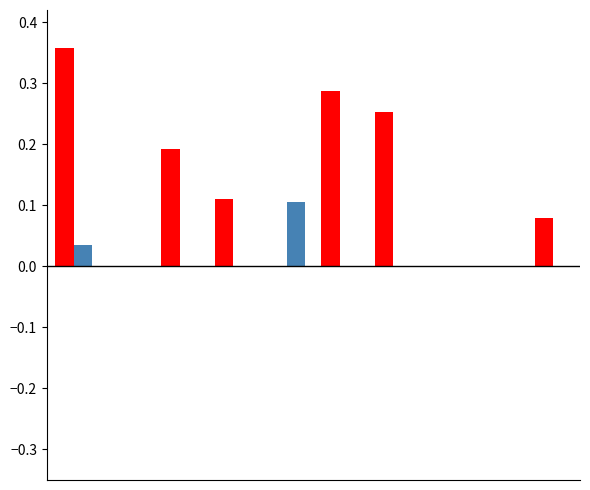

How many data points does each series have?

10